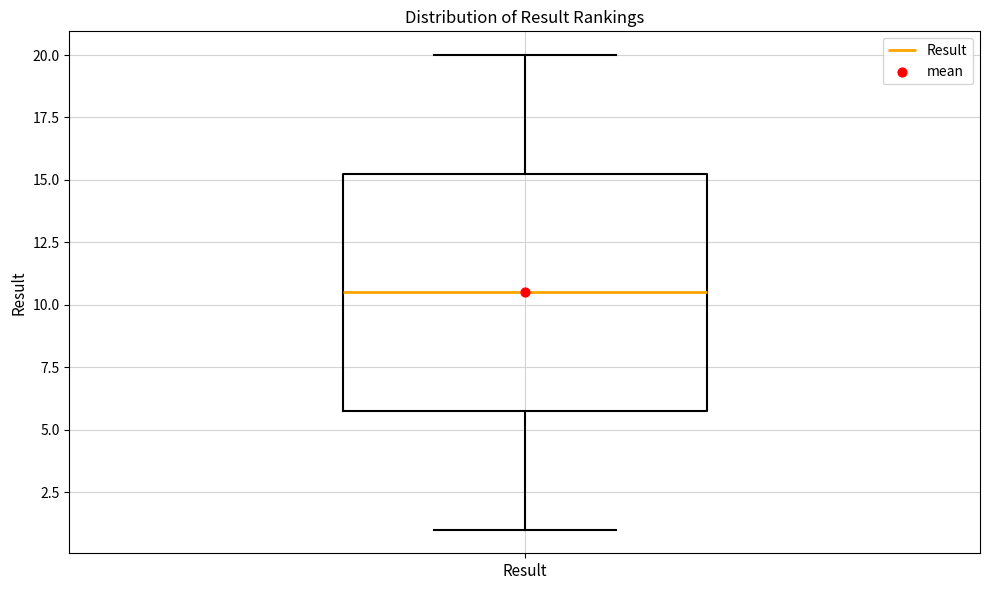

Where is the lower edge of the box for Result on the y-axis? The values are not printed on the chart, so give them approximately, as read against the axis.

6.0